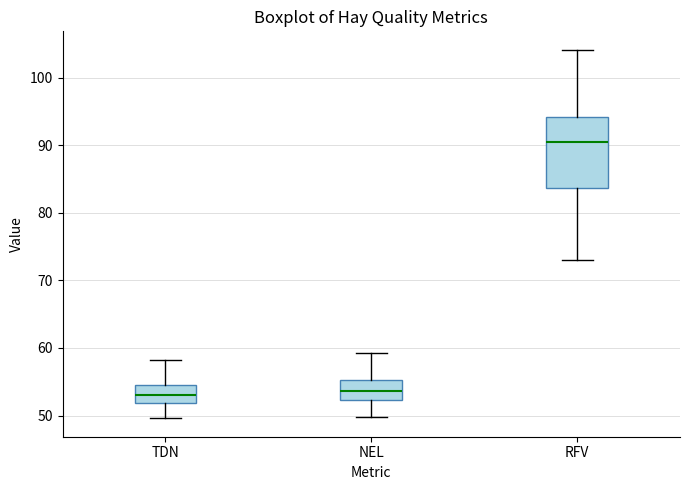

Reading left to right, read every box against the y-axis: the position of its median line, the range the box covers, and the ends of its whiskers. The values are not printed on the chart, so give them approximately, as read against the axis.

TDN: median 53, box 52 to 55, whiskers 50 to 58
NEL: median 54, box 52 to 55, whiskers 50 to 59
RFV: median 90, box 84 to 94, whiskers 73 to 104